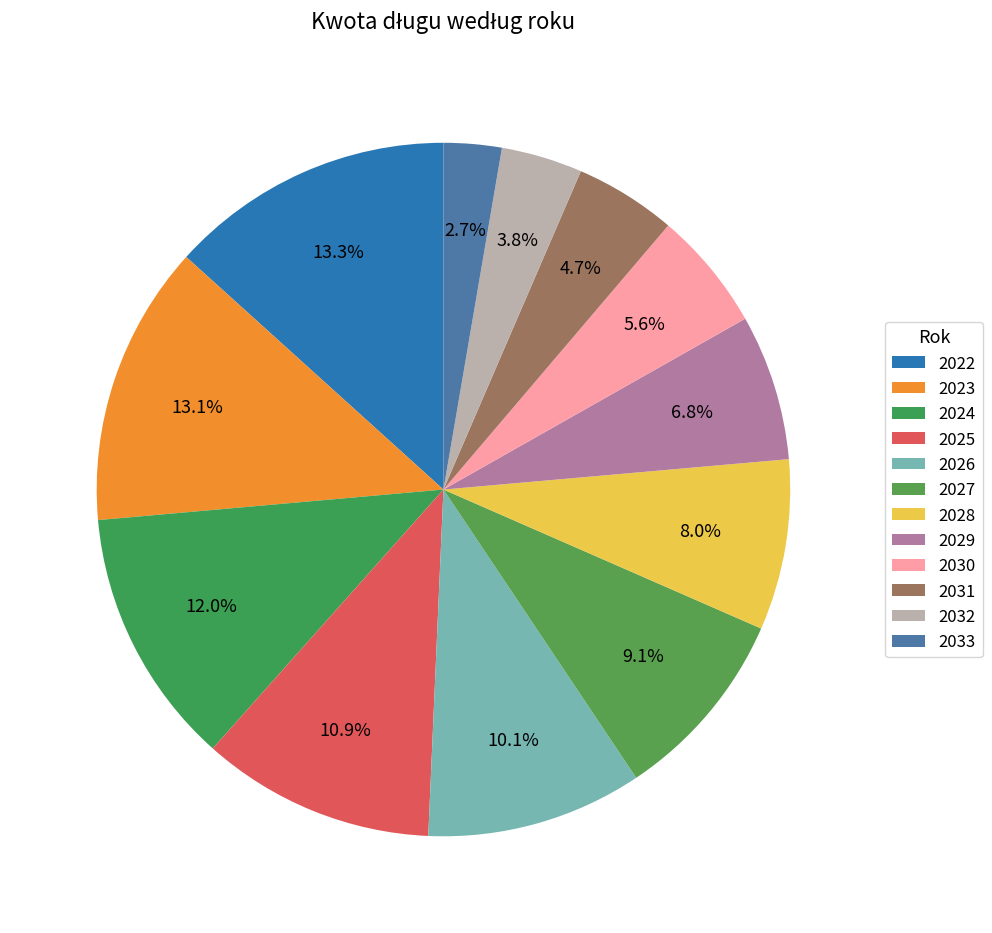

What is the smallest slice in the pie chart?

2033